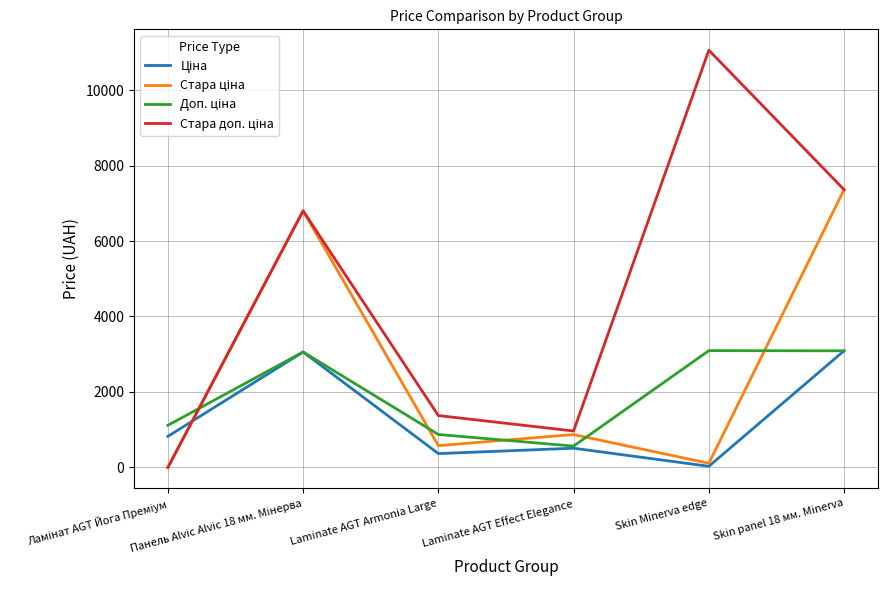

At which category does the chart reach its peak across all series?

Skin Minerva edge